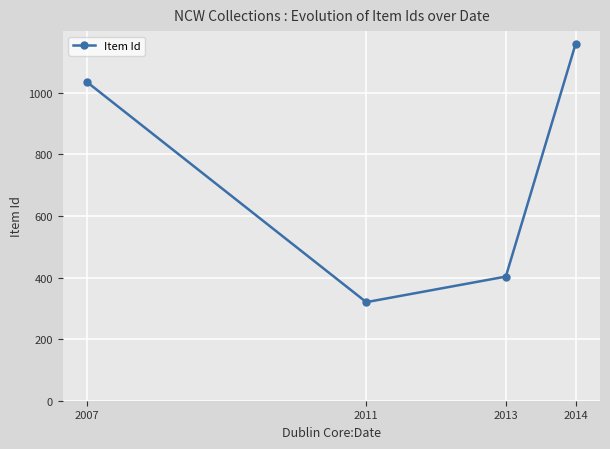

What is the change in value from 2007 to 2013?

-631